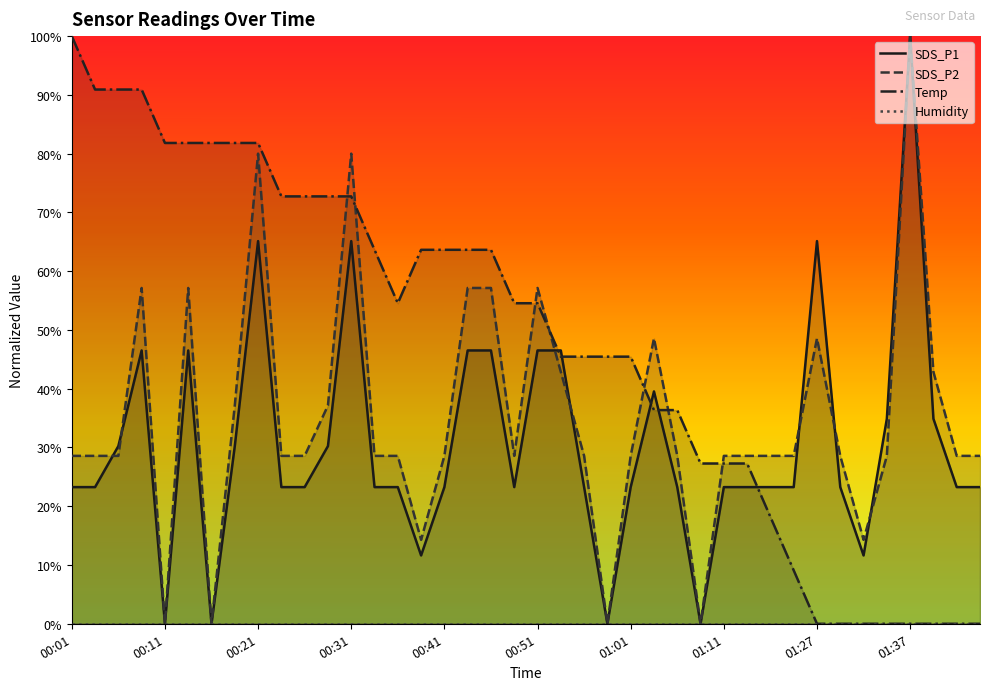

At how many categories does at least one series exceed 0?

40